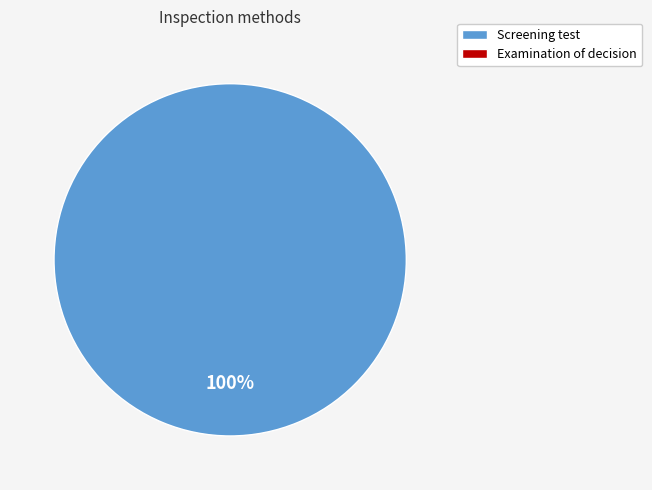

Is there any slice that represents more than half of the pie?

Yes